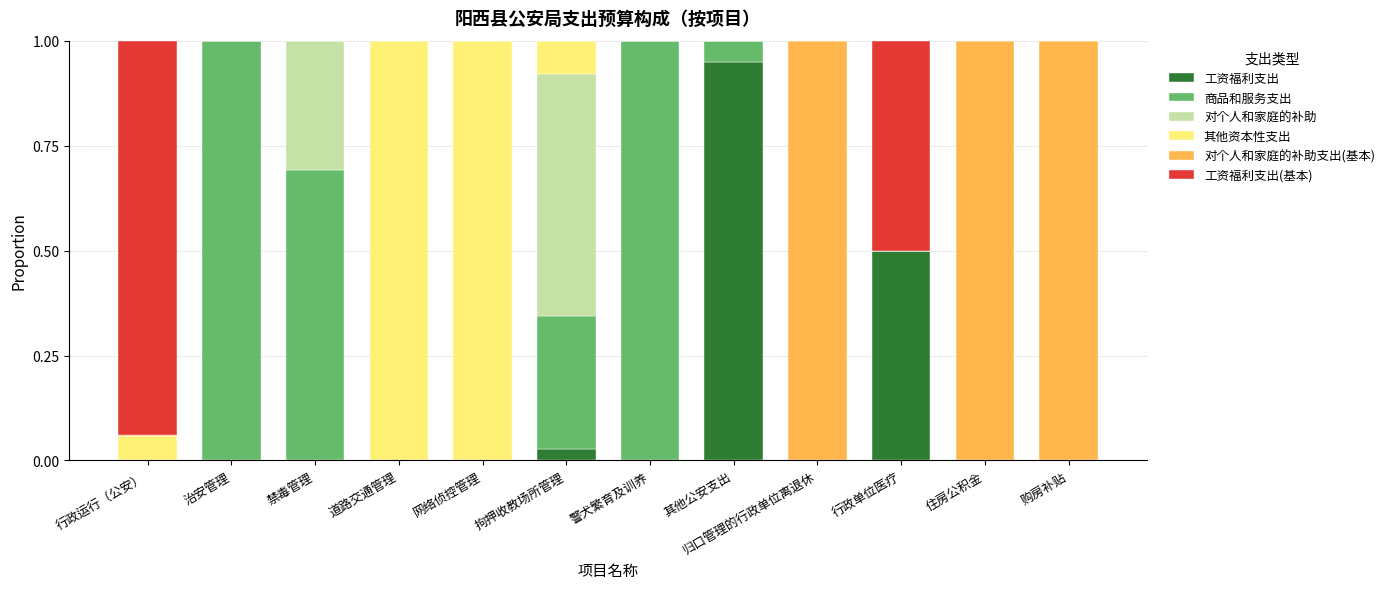

At which label does 工资福利支出 reach its peak?

其他公安支出